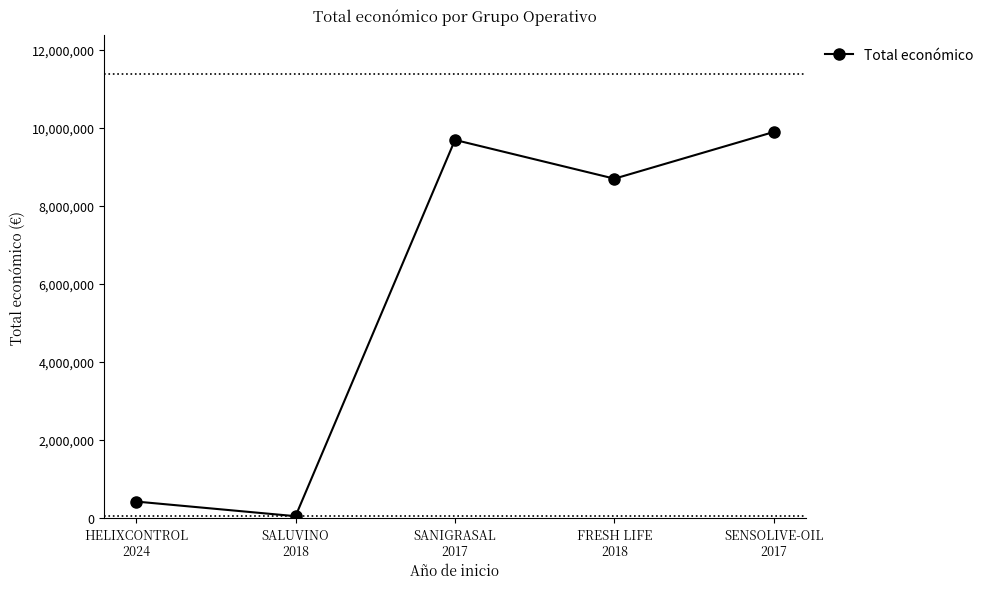

List the labels in order of value, smallest first.

SALUVINO
2018, HELIXCONTROL
2024, FRESH LIFE
2018, SANIGRASAL
2017, SENSOLIVE-OIL
2017